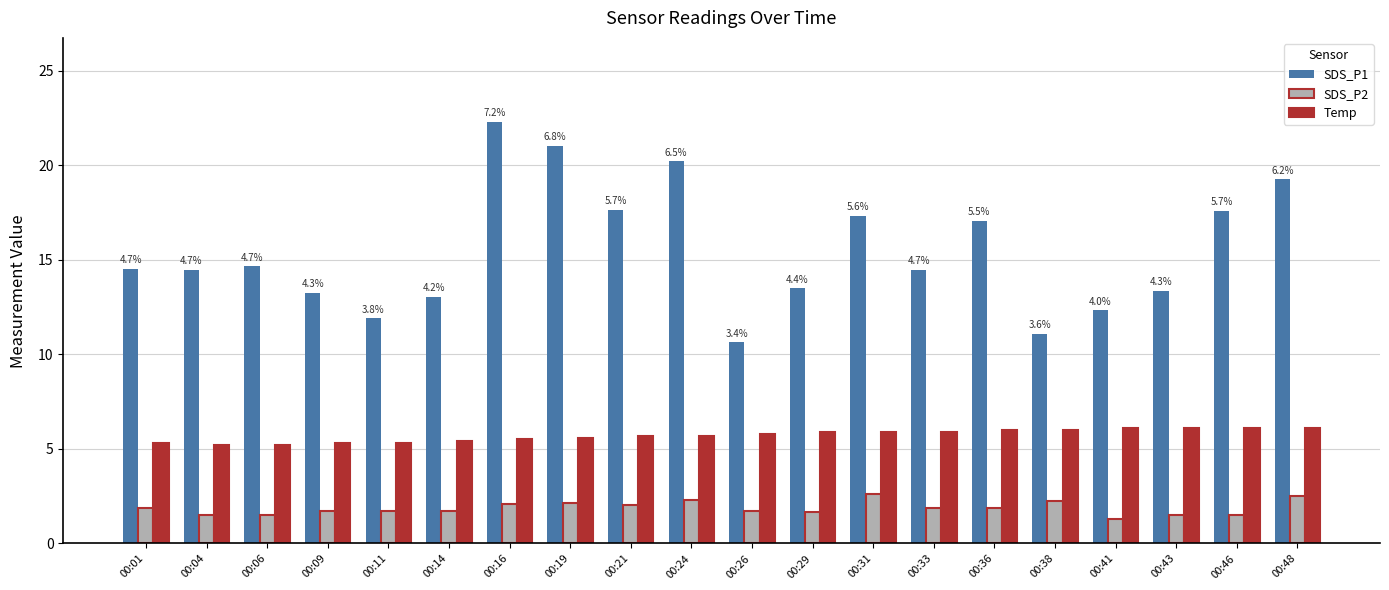

The value of Temp at 00:21 is 5.7. True or false?

True